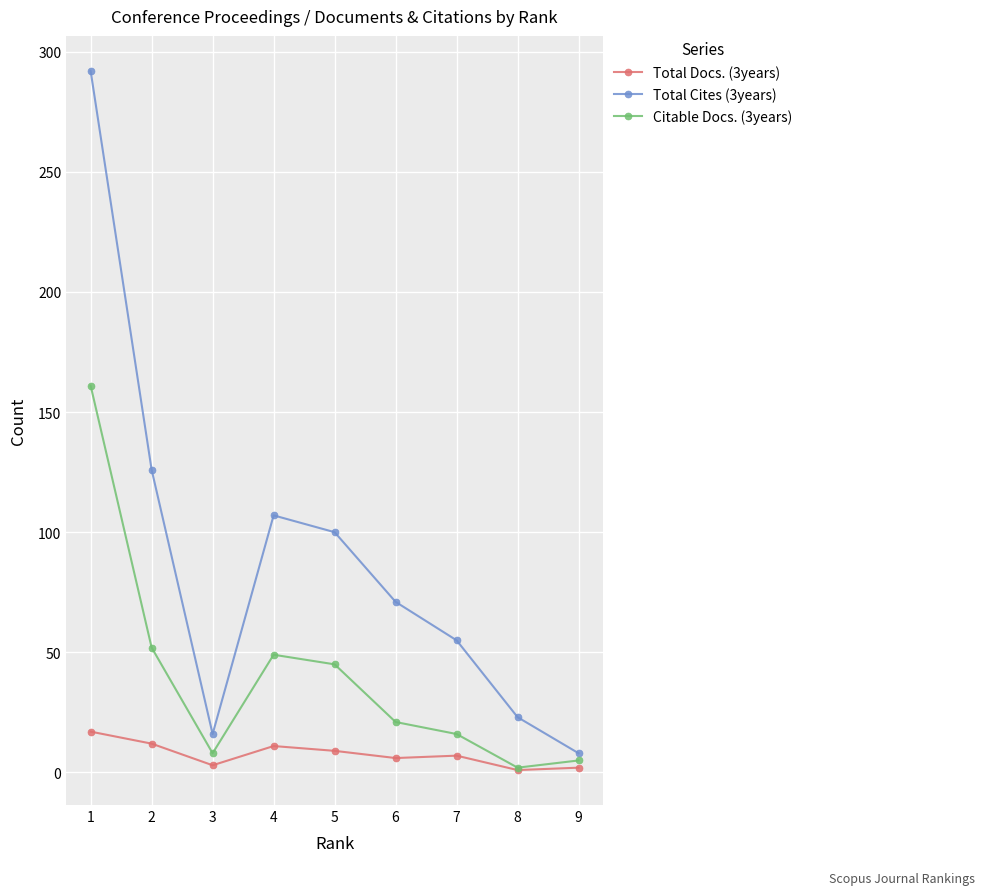

What is the greatest value displayed?

292